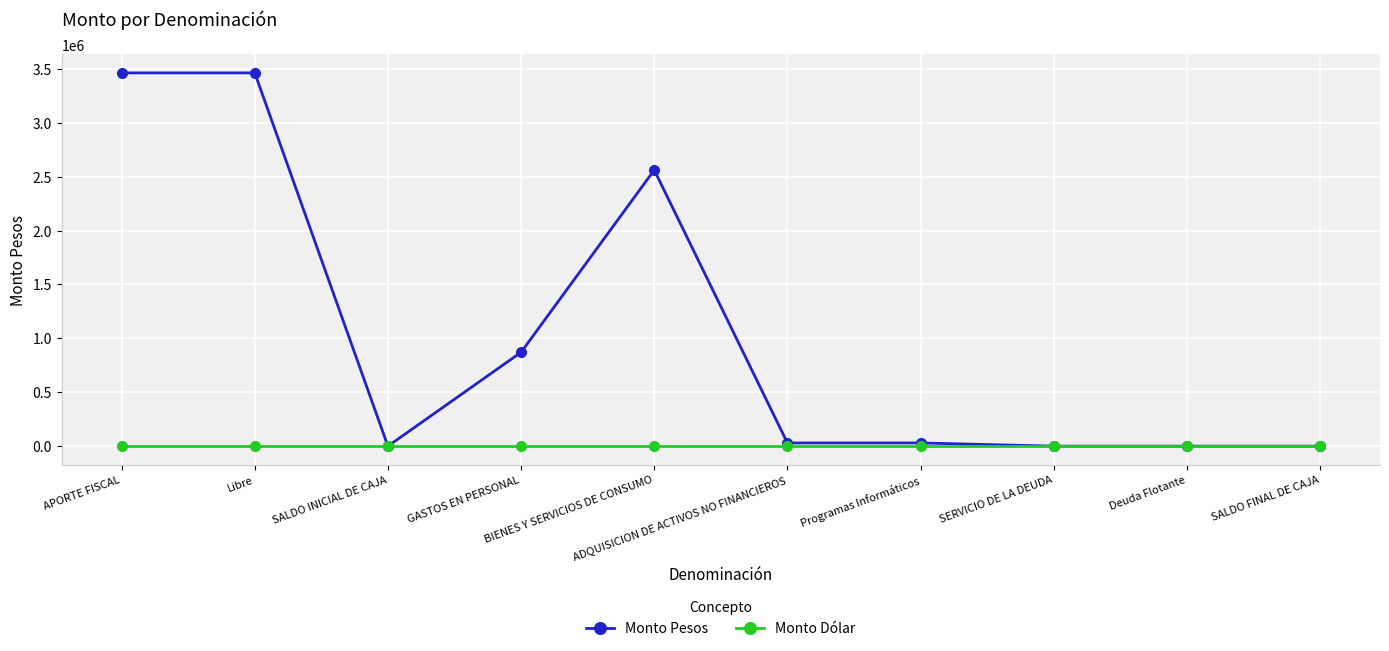

How many values in the Monto Pesos series are below 29841?

4